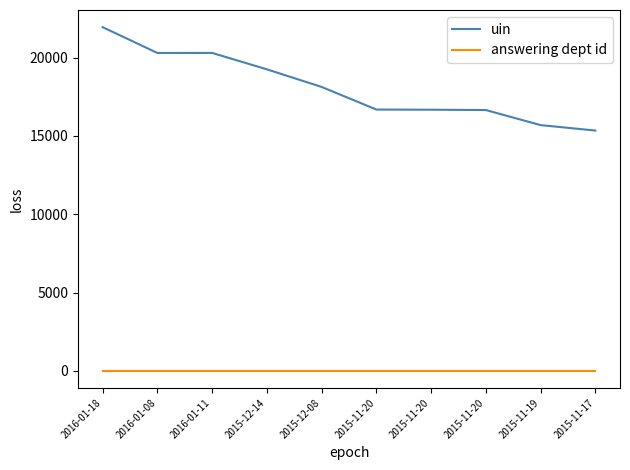

True or false: answering dept id and uin intersect in this chart.

False